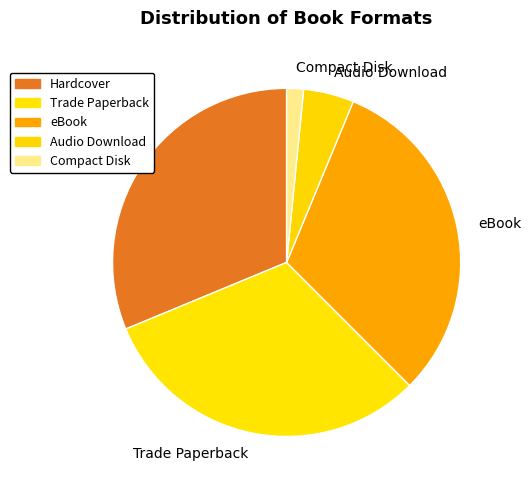

Does Audio Download account for over 50% of the chart?

No